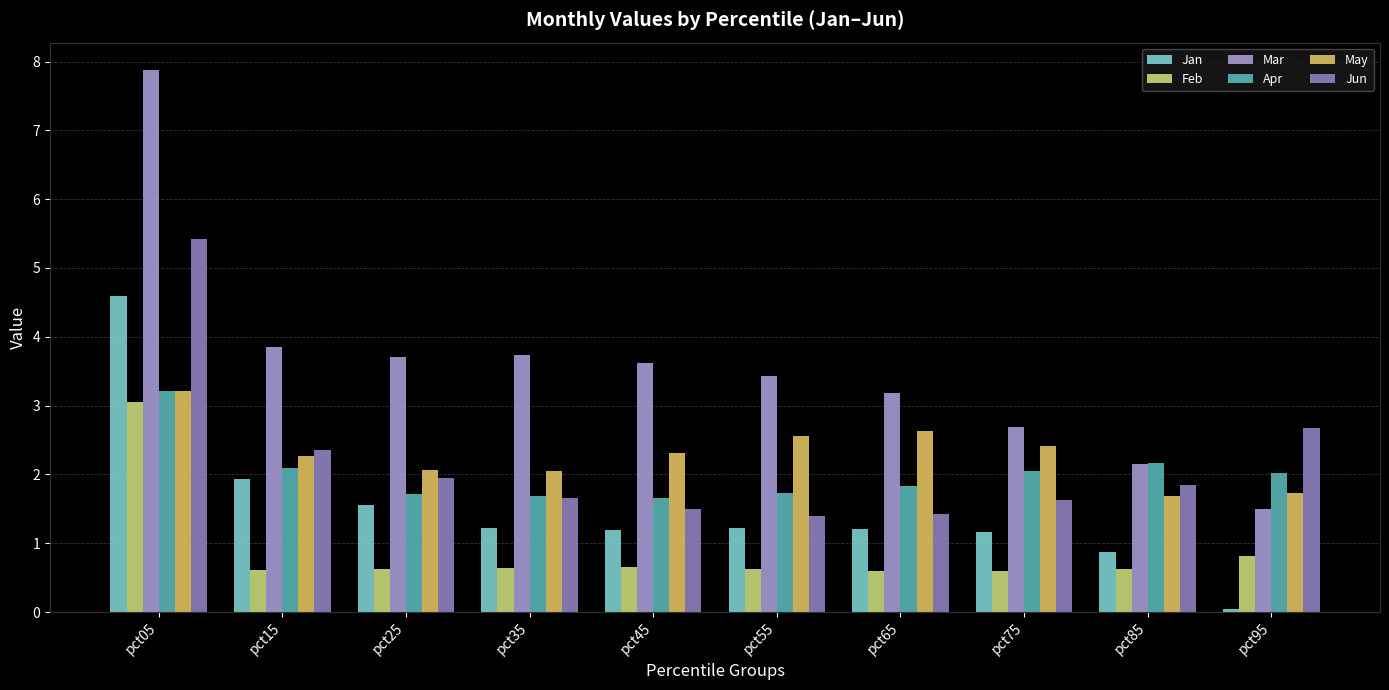

At which category is the sum across all series the highest?

pct05